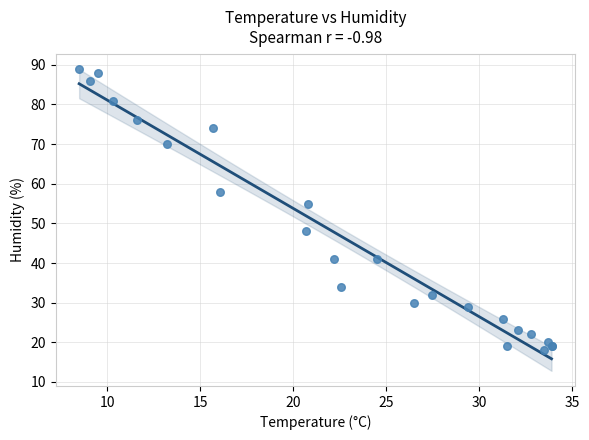

What Y value in the scatter plot is closest to 53?

55